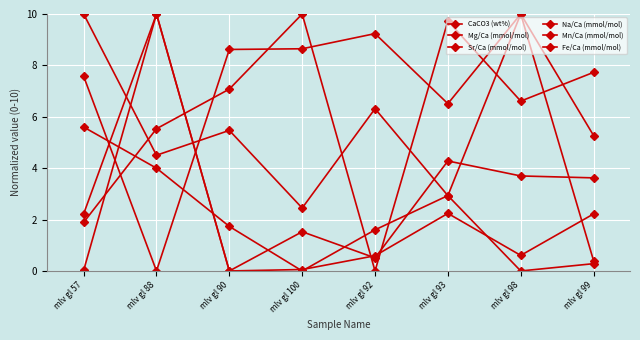

How many data points in Sr/Ca (mmol/mol) are above 2?

4